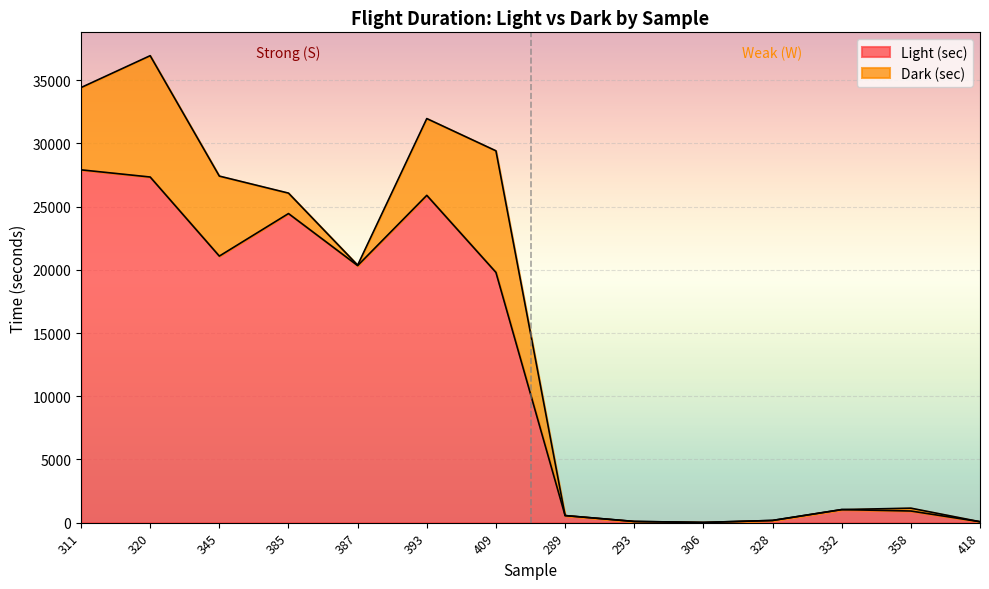

Is it true that the value at 393 is 25890.1?

True